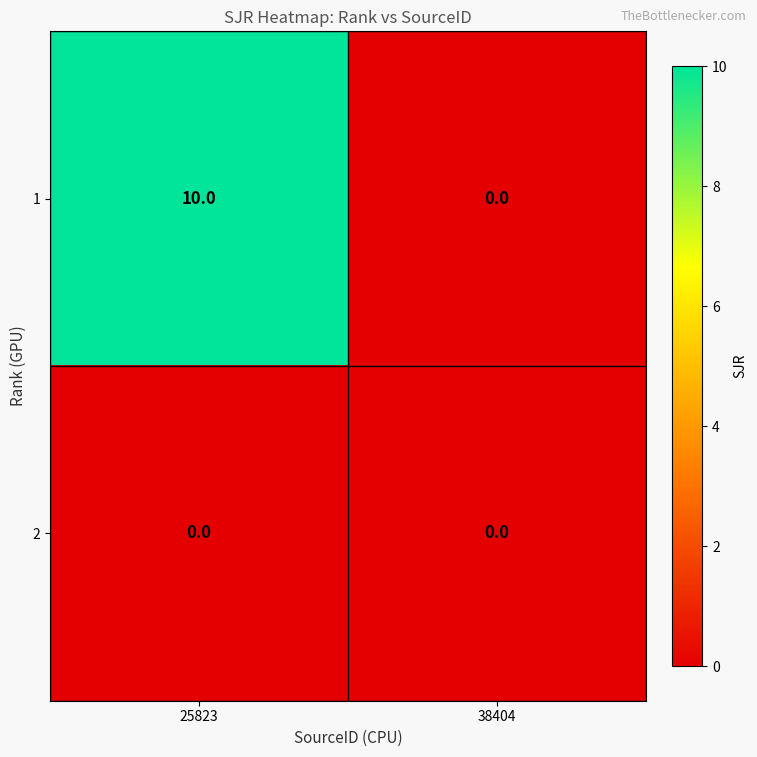

Reading left to right, what are all the values shown in this chart?

1: 10	0
2: 0	0